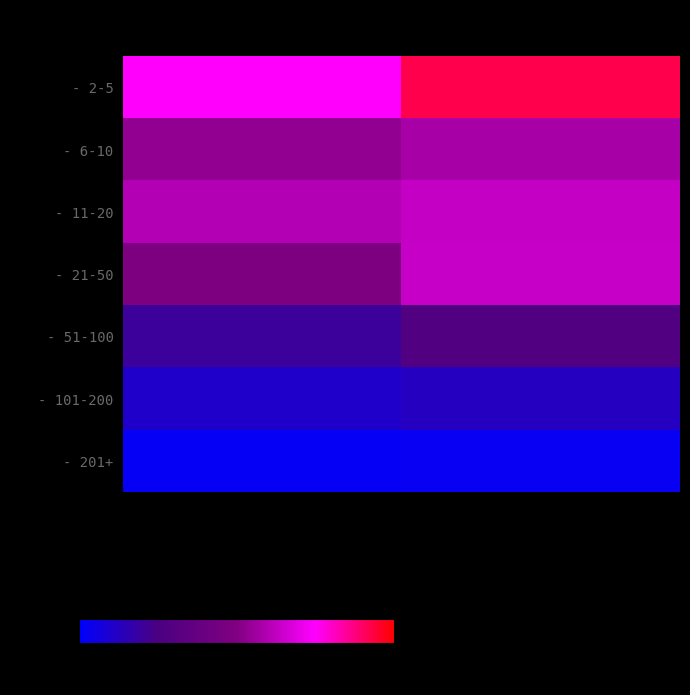

Which label corresponds to the smallest value in the chart?

2017